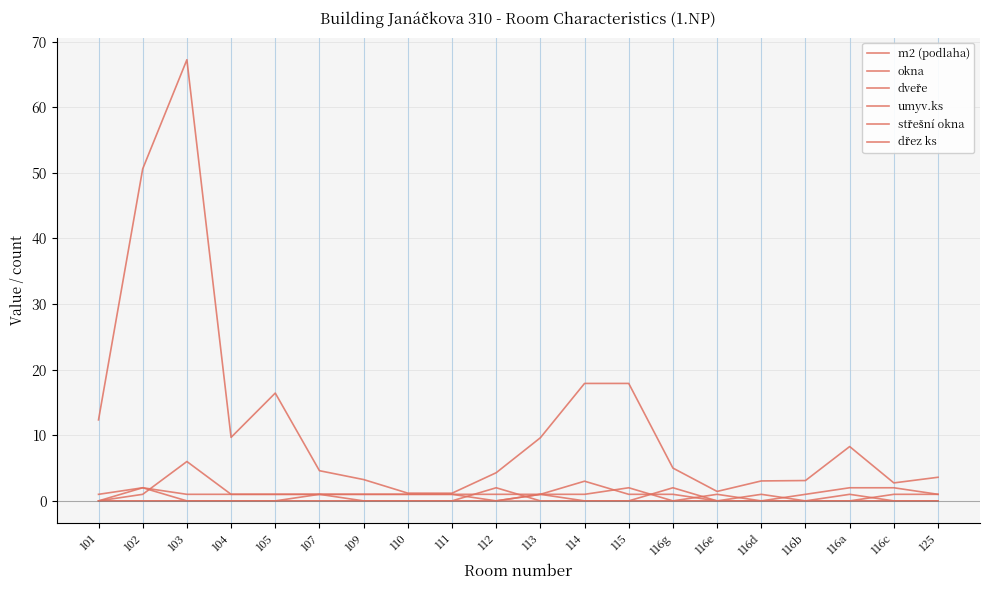

What is the difference between the m2 (podlaha) values at 104 and 111?

8.5